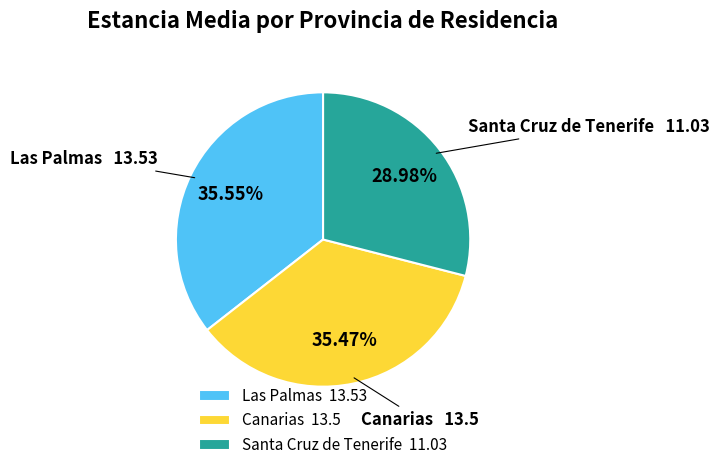

Is it true that Las Palmas is 23% of the pie?

False